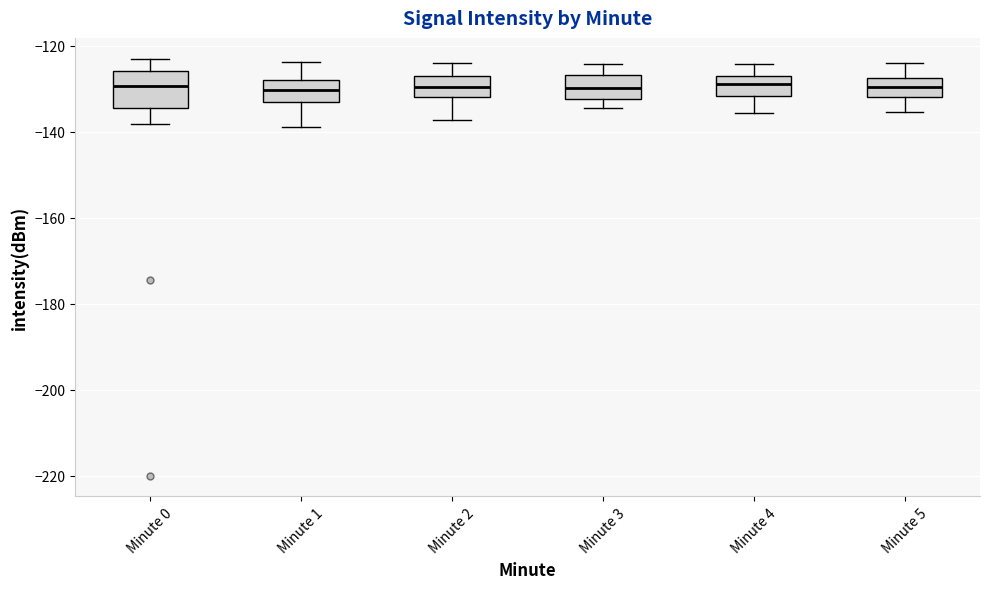

Reading left to right, read every box against the y-axis: the position of its median line, the range the box covers, and the ends of its whiskers. The values are not printed on the chart, so give them approximately, as read against the axis.

Minute 0: median -130, box -134 to -126, whiskers -138 to -124
Minute 1: median -130, box -134 to -128, whiskers -140 to -124
Minute 2: median -130, box -132 to -128, whiskers -138 to -124
Minute 3: median -130, box -132 to -126, whiskers -134 to -124
Minute 4: median -130, box -132 to -128, whiskers -136 to -124
Minute 5: median -130, box -132 to -128, whiskers -136 to -124